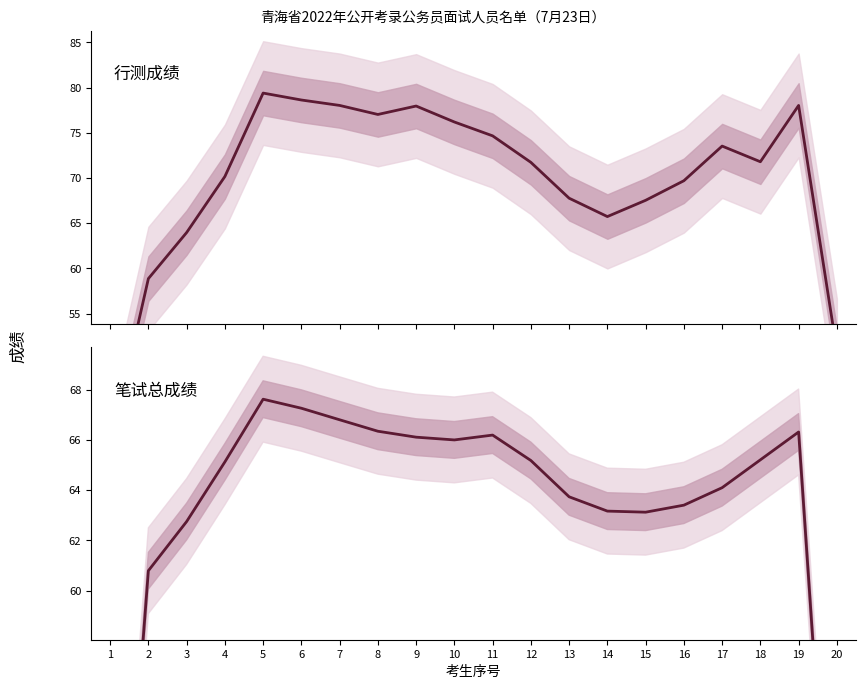

What is the maximum value shown in the chart?

79.4